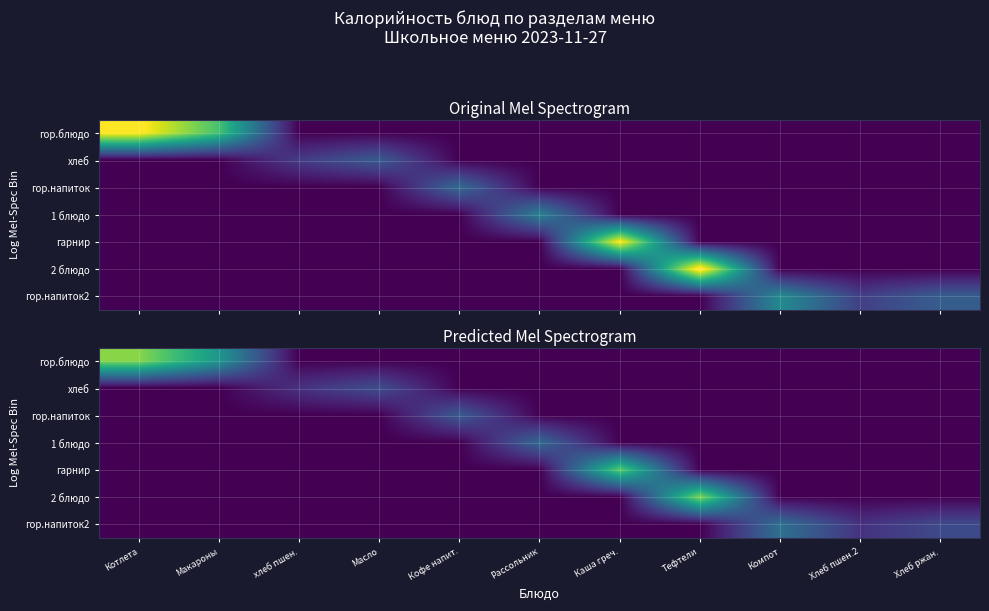

At Рассольник, list the series in order from smallest to largest.

гор.блюдо, хлеб, гор.напиток, гарнир, 2 блюдо, гор.напиток2, 1 блюдо